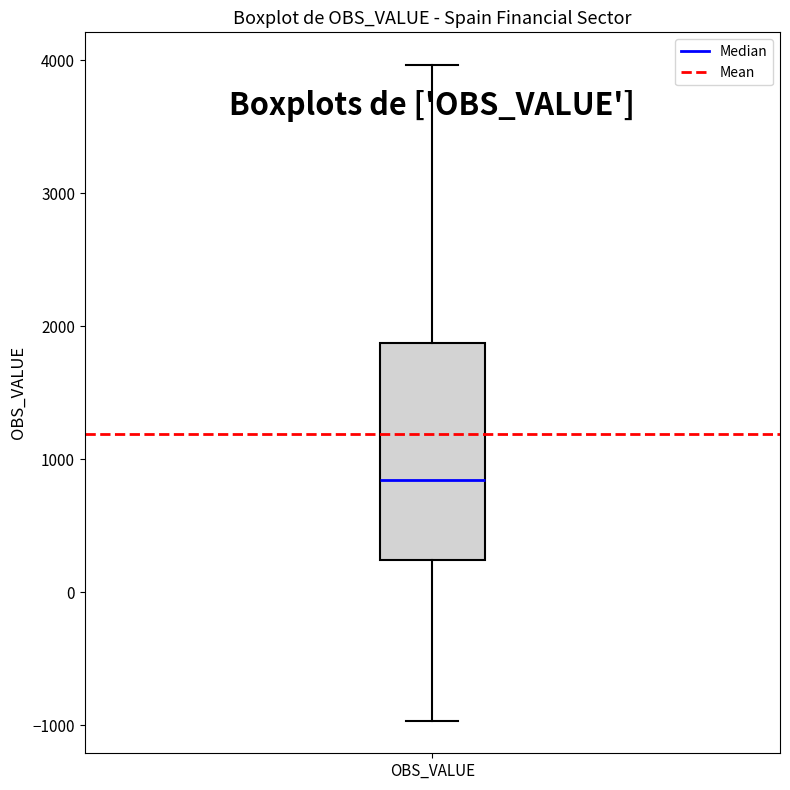

Transcribe this box plot: give where the median line is, the range the box spans, and where the two whiskers end, as read against the y-axis. The values are not printed on the chart, so give them approximately, as read against the axis.

median 800, box 200 to 1900, whiskers -1000 to 4000